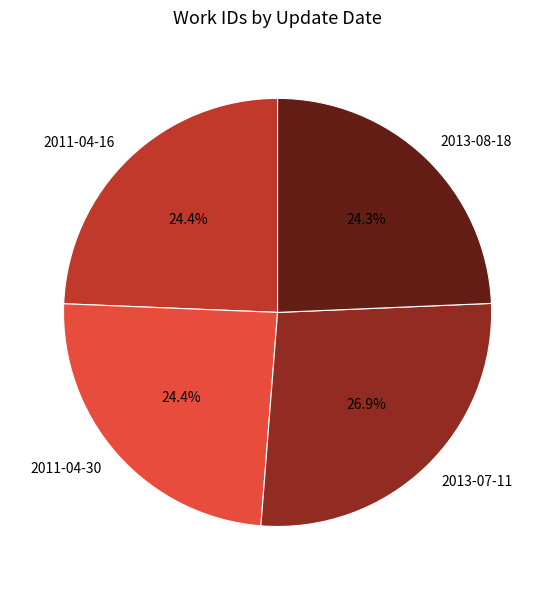

Which has a higher value, 2013-07-11 or 2013-08-18?

2013-07-11